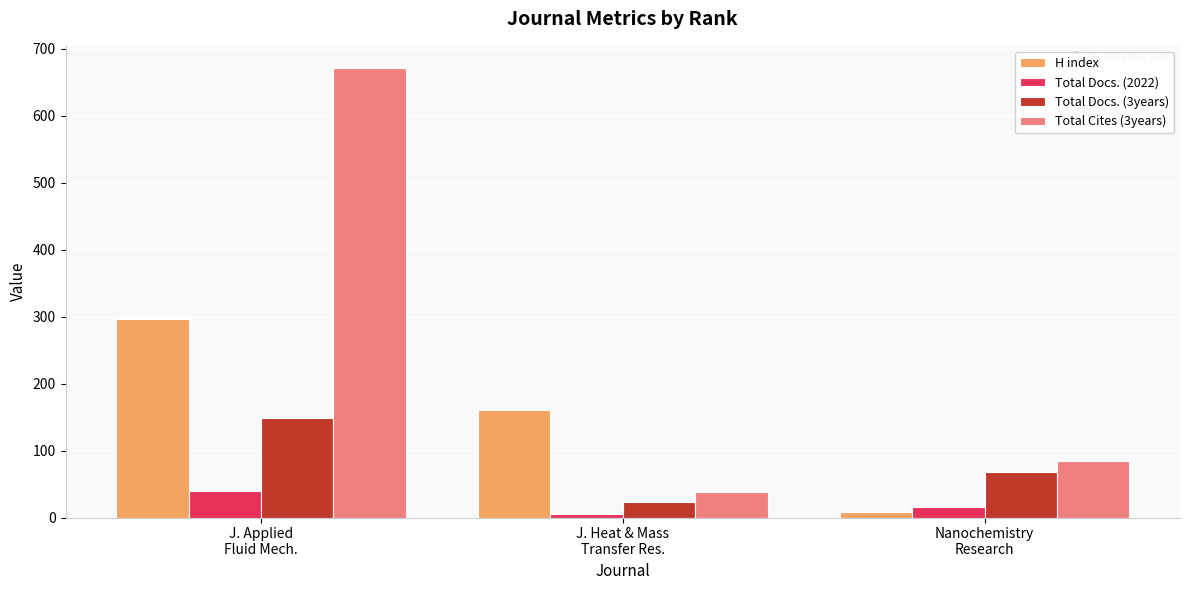

True or false: Total Docs. (3years) has a value of 58 at J. Applied
Fluid Mech..

False